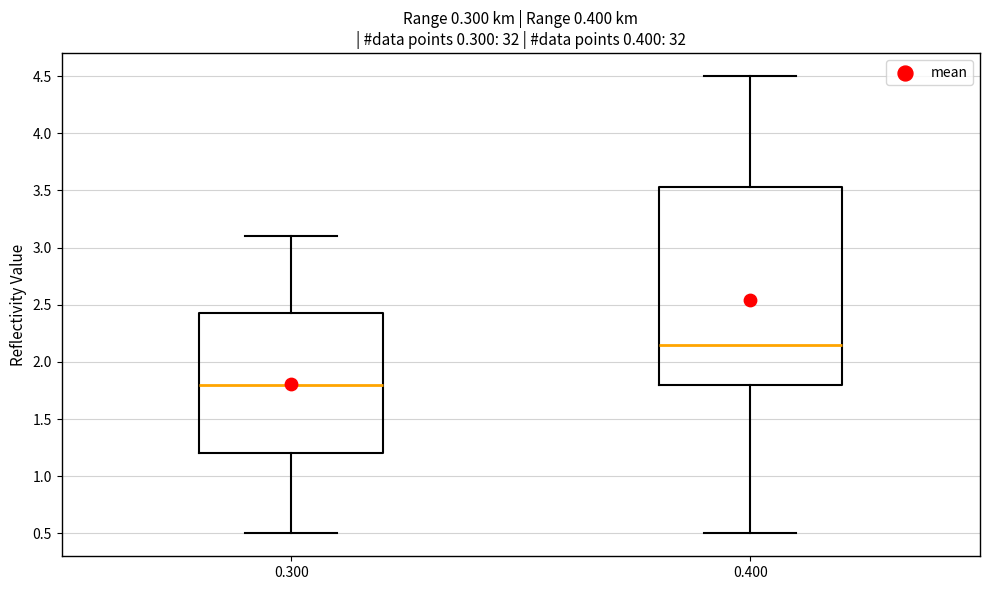

Comparing the boxes themselves (not the whiskers), which one is the tallest?

0.400